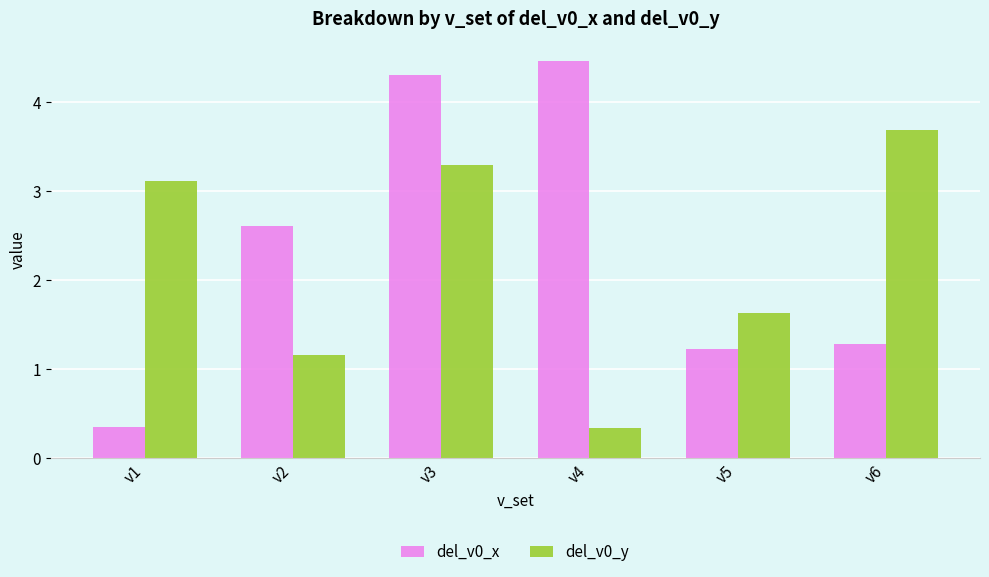

At which label does del_v0_x first exceed 2?

v2